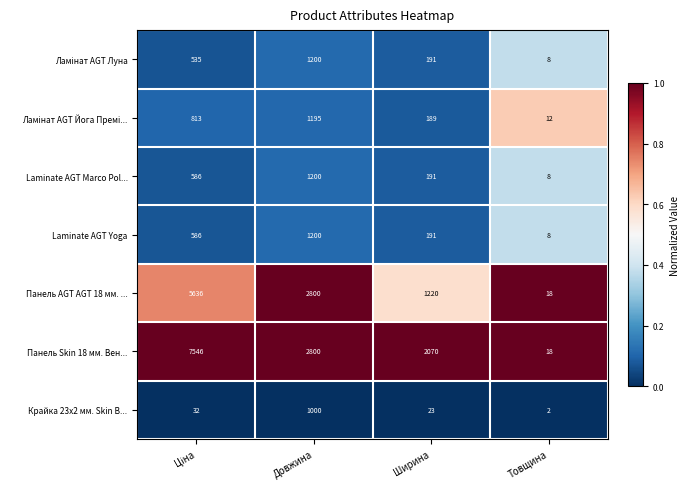

How many Laminate AGT Marco Pol... values are between 191 and 1200?

3